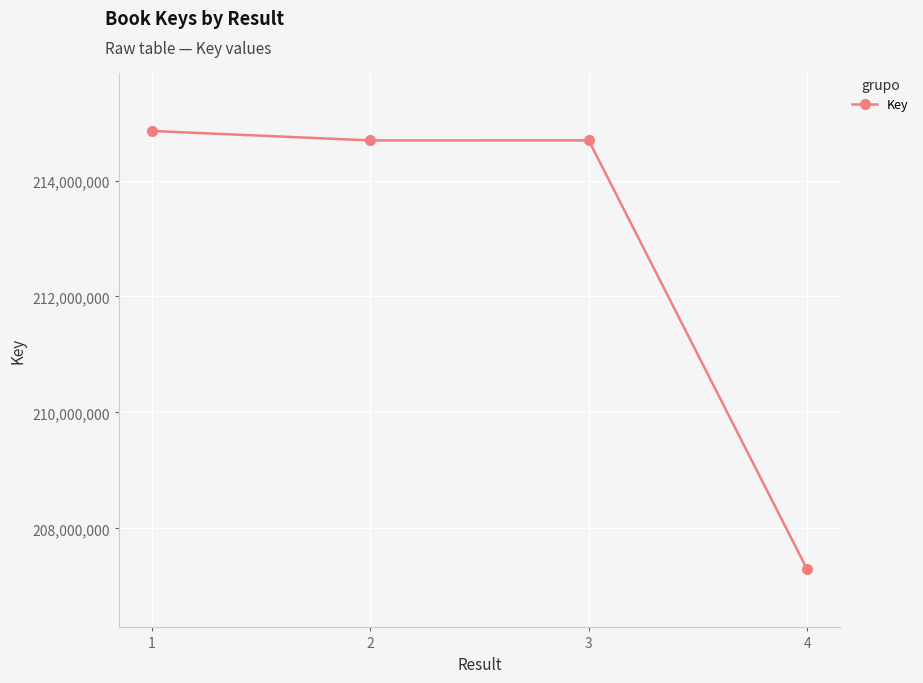

The value at 3 is 214692360. True or false?

True